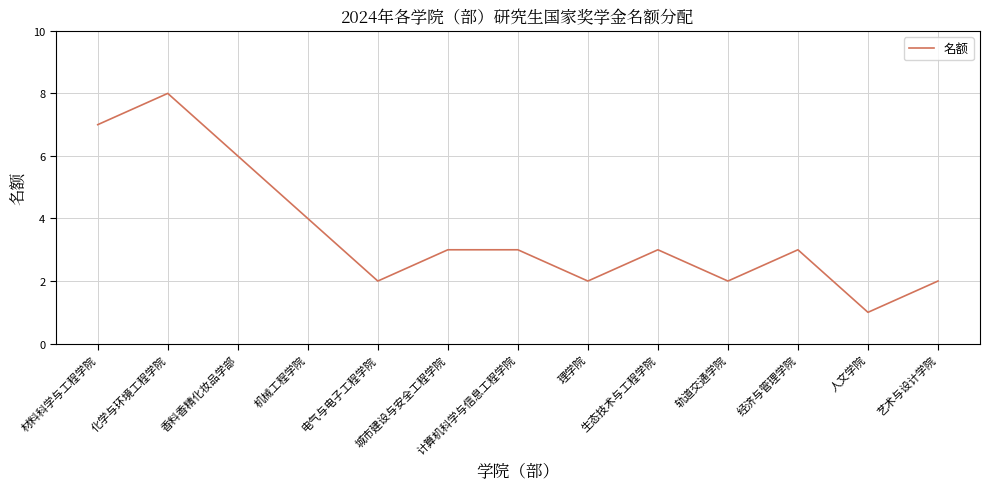

What is the difference between the values at 人文学院 and 理学院?

1